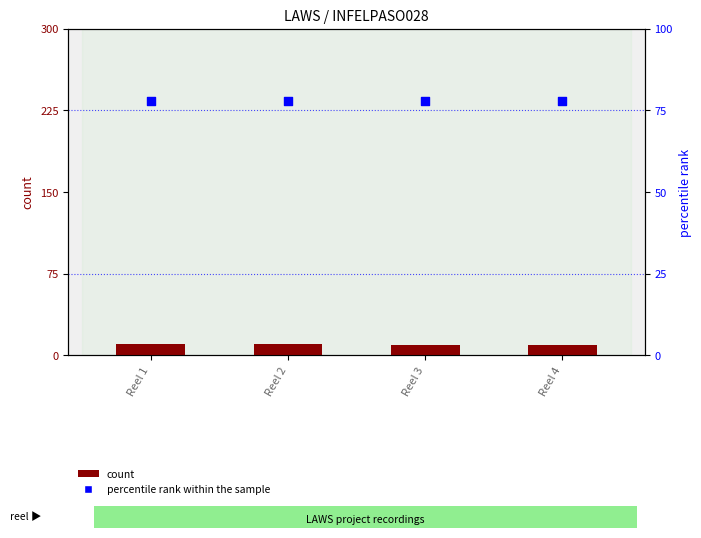

Which series contains the highest Y value?

percentile rank within the sample